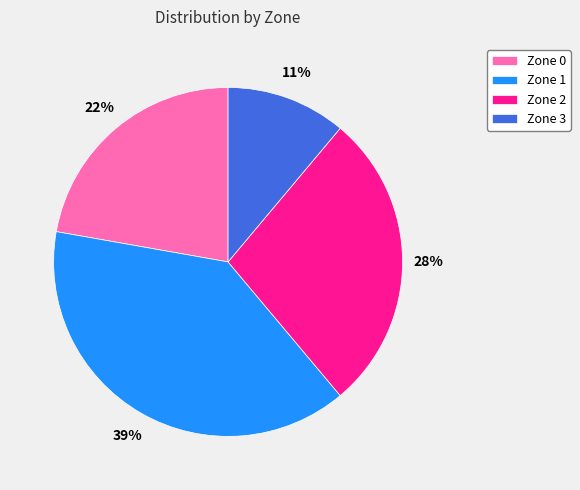

Approximately how many times larger is the value at Zone 2 compared to Zone 3?

2.5